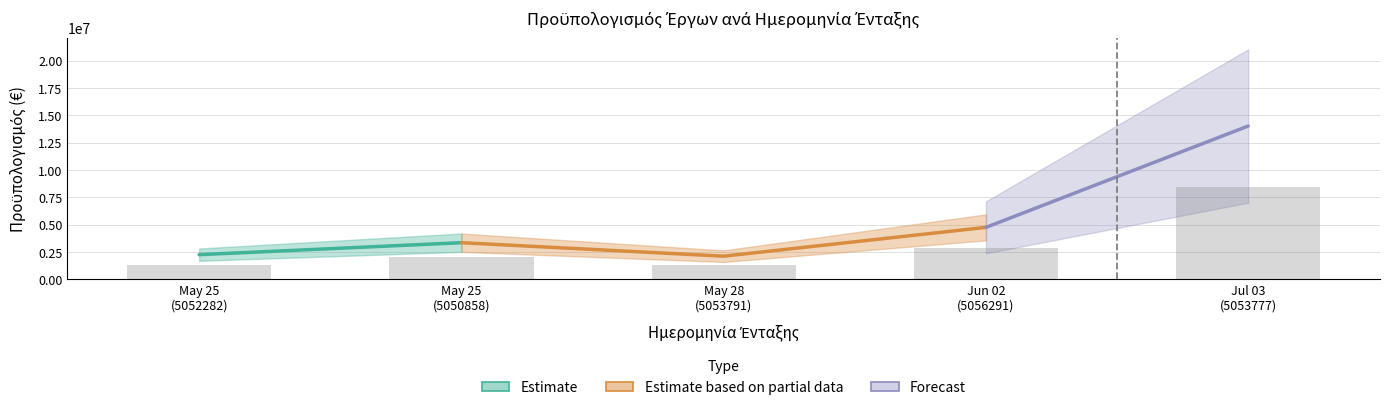

Are the bars horizontal?

No